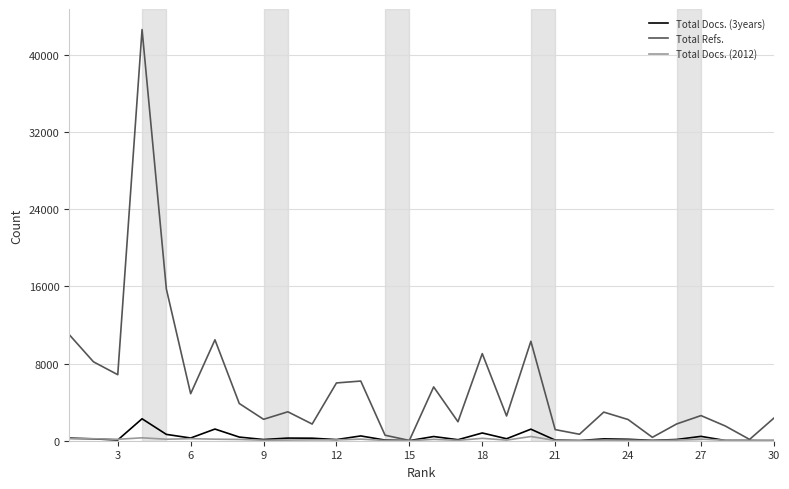

Which series has the widest spread of values?

Total Refs.